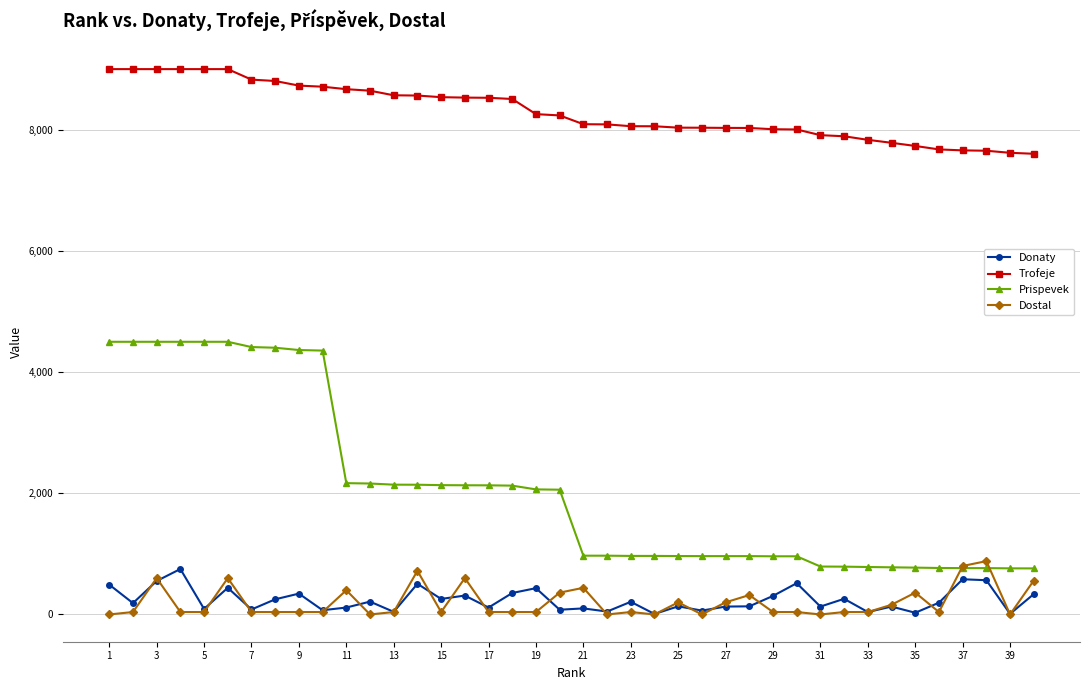

How many data points in Dostal are less than 40?

7